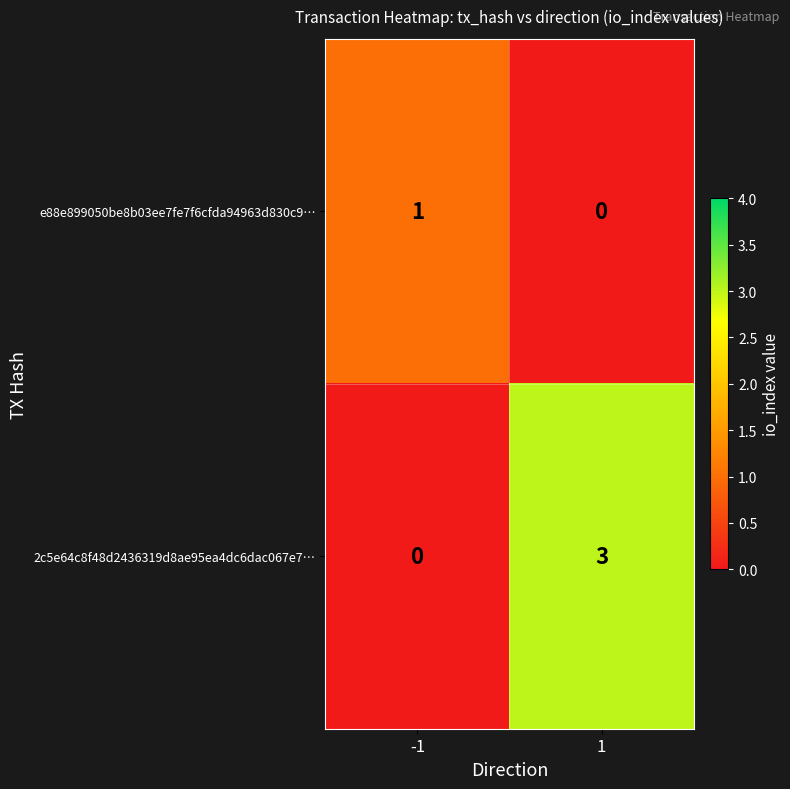

Which series has the largest total across all categories?

2c5e64c8f48d2436319d8ae95ea4dc6dac067e7…